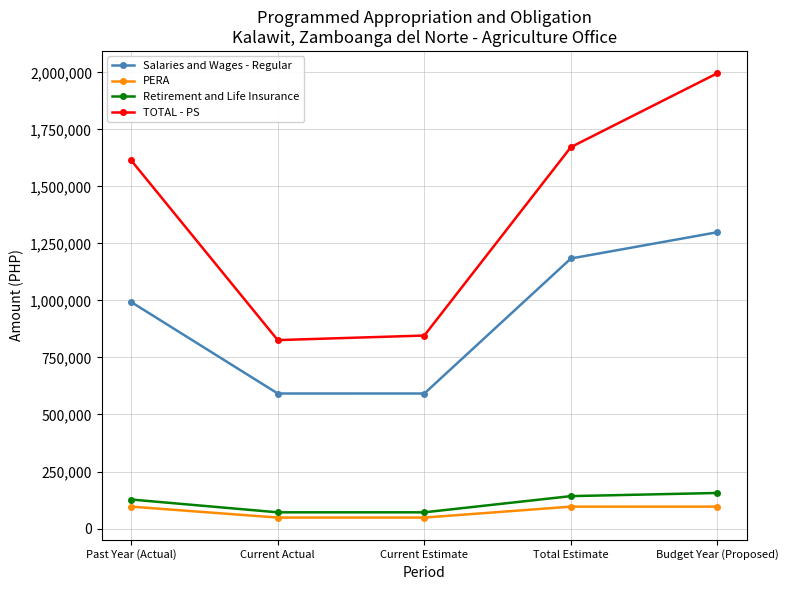

What are all the series names shown in the legend?

Salaries and Wages - Regular, PERA, Retirement and Life Insurance, TOTAL - PS